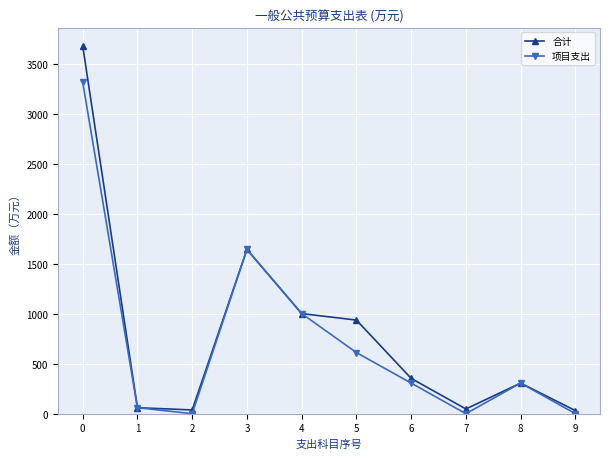

Is this an area chart (filled region under the line)?

No